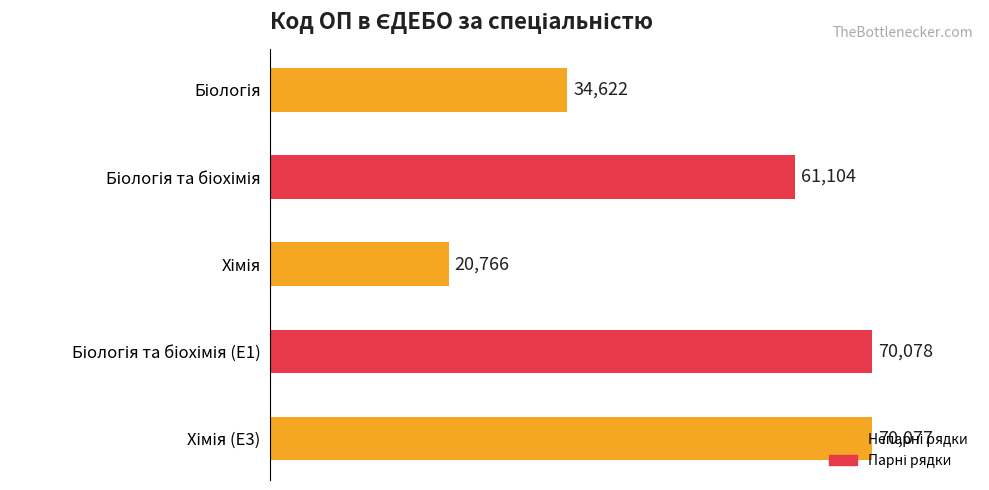

What is the difference between the second highest and second lowest values?

35455